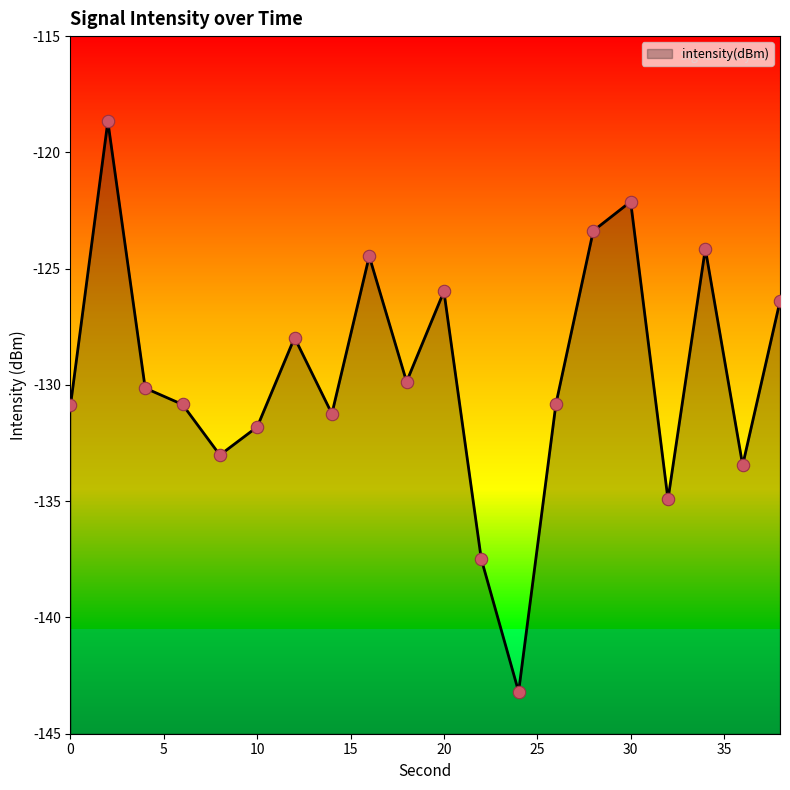

Between 6 and 32, which is larger?

6